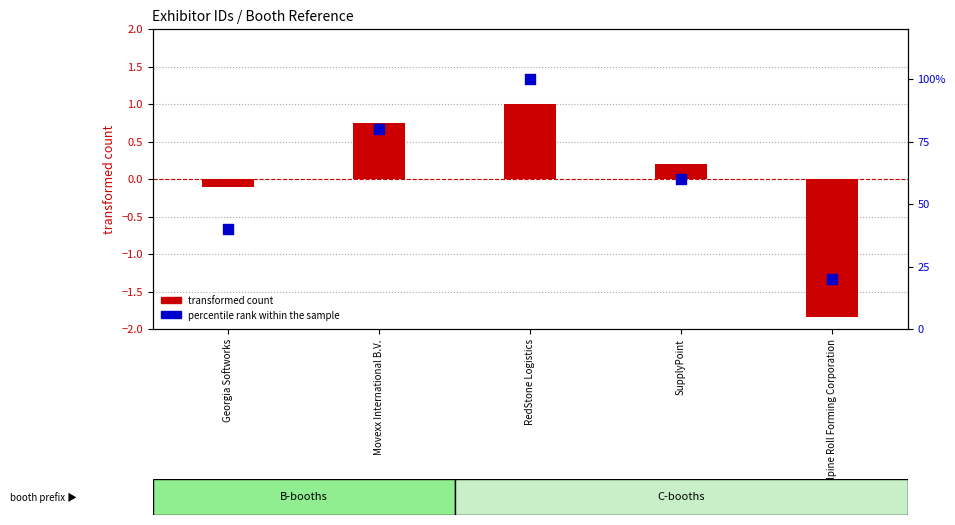

Which series reaches the minimum Y coordinate?

transformed count